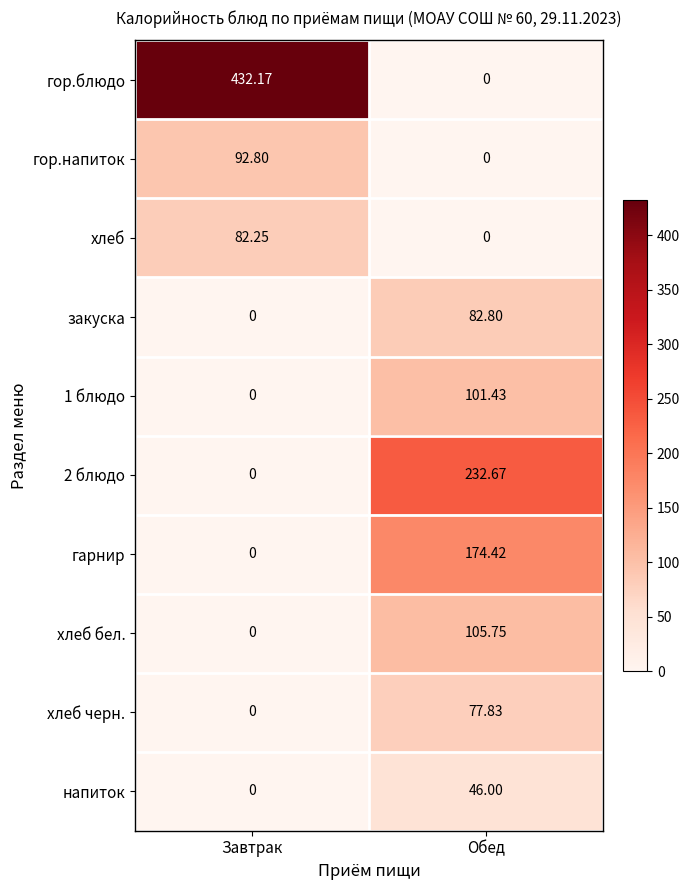

At which label does закуска reach its peak?

Обед